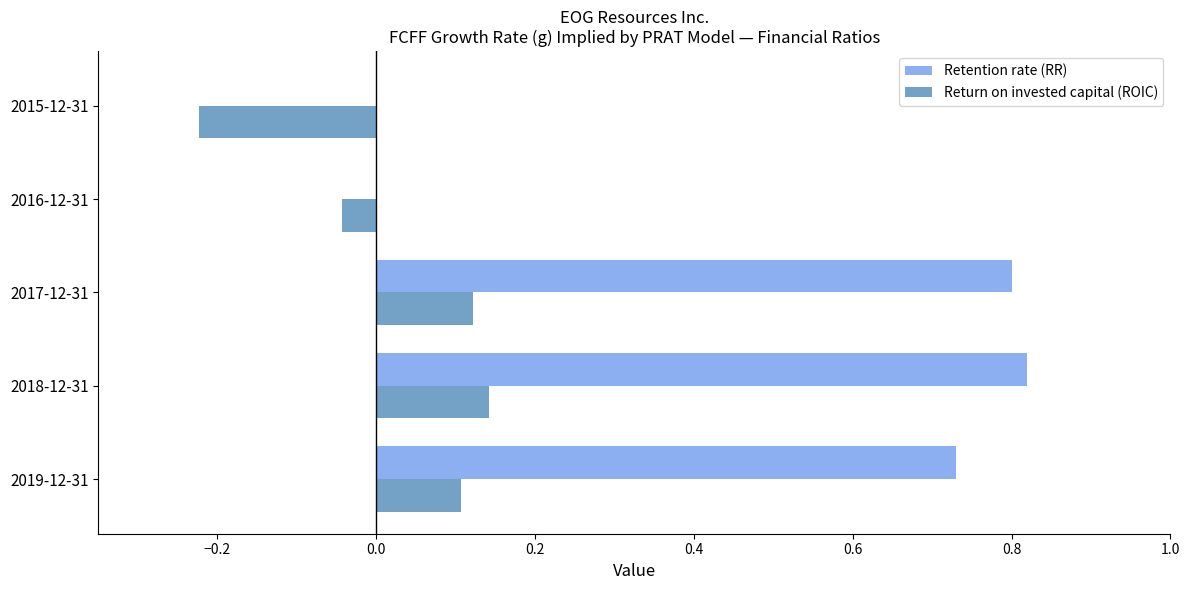

True or false: Retention rate (RR) has a value of 0.8 at 2017-12-31.

True